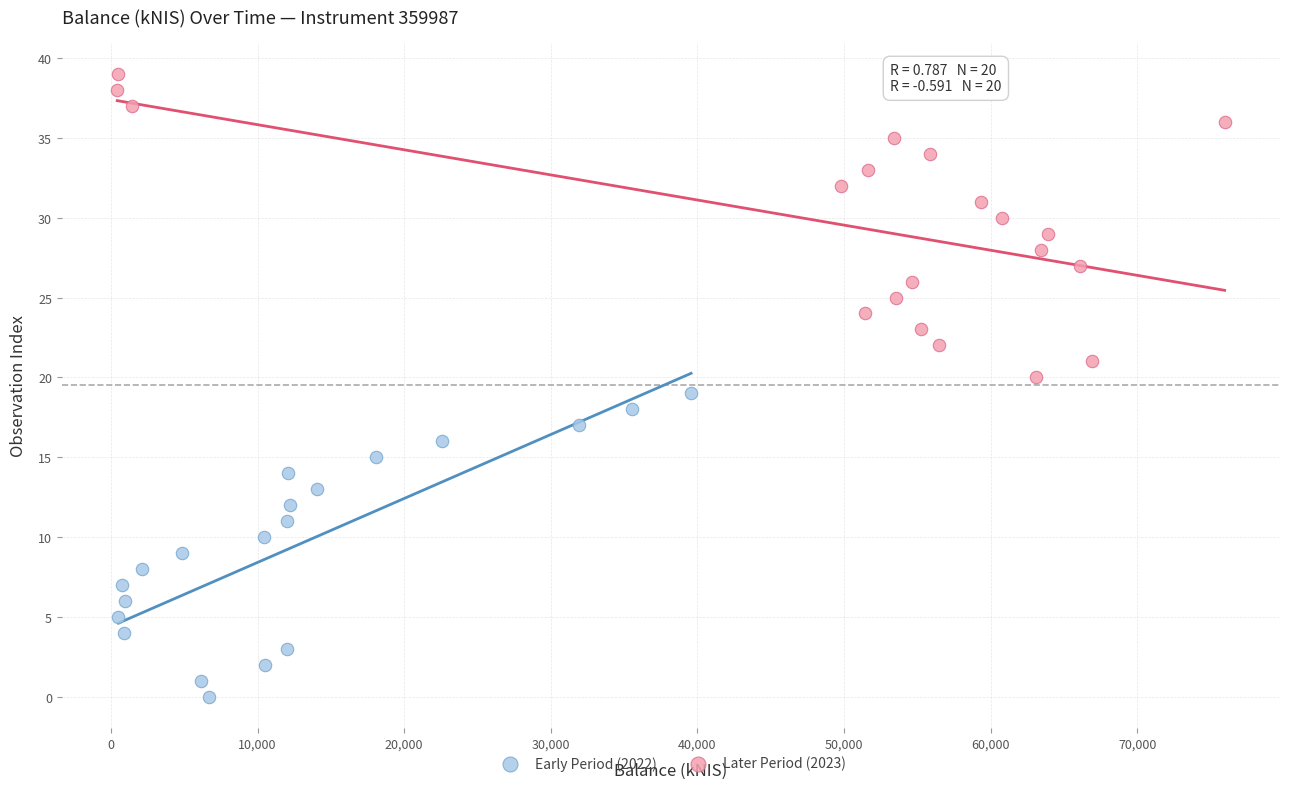

Which series contains the highest Y value?

Later Period (2023)